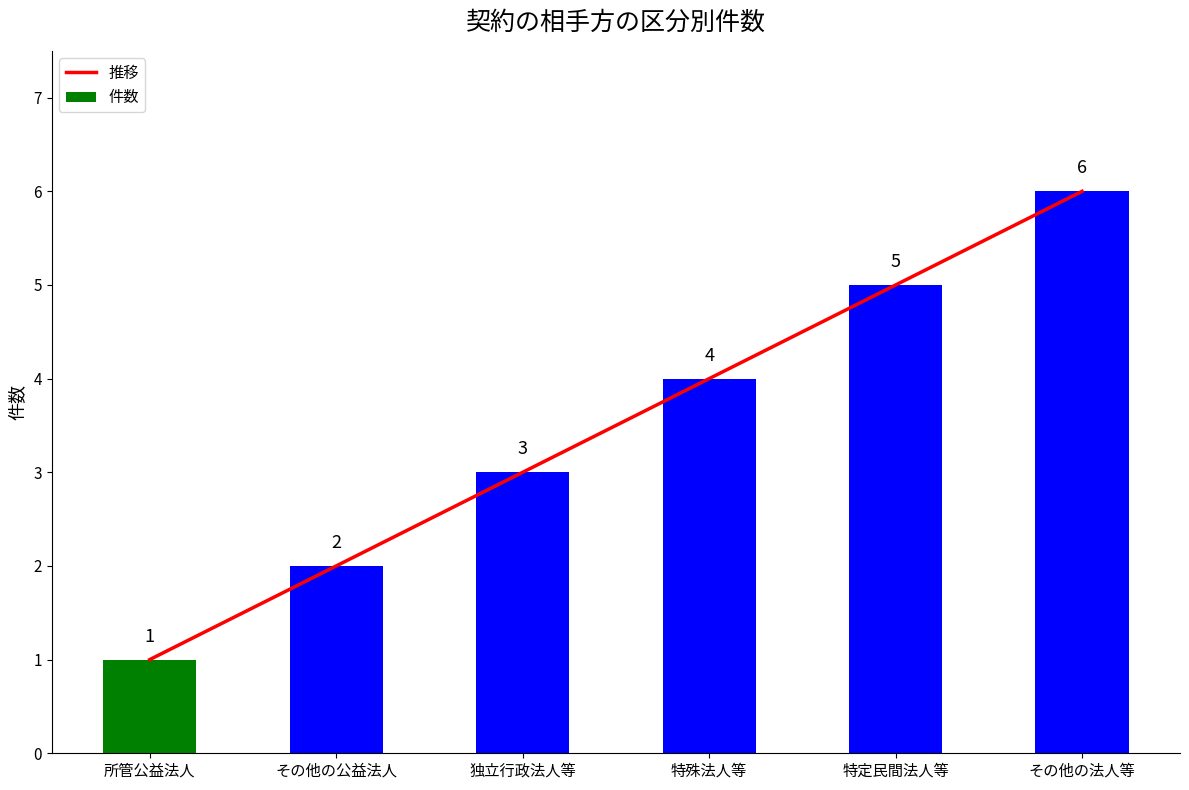

What is the value of the 推移 bar at the 1st from the left?

1